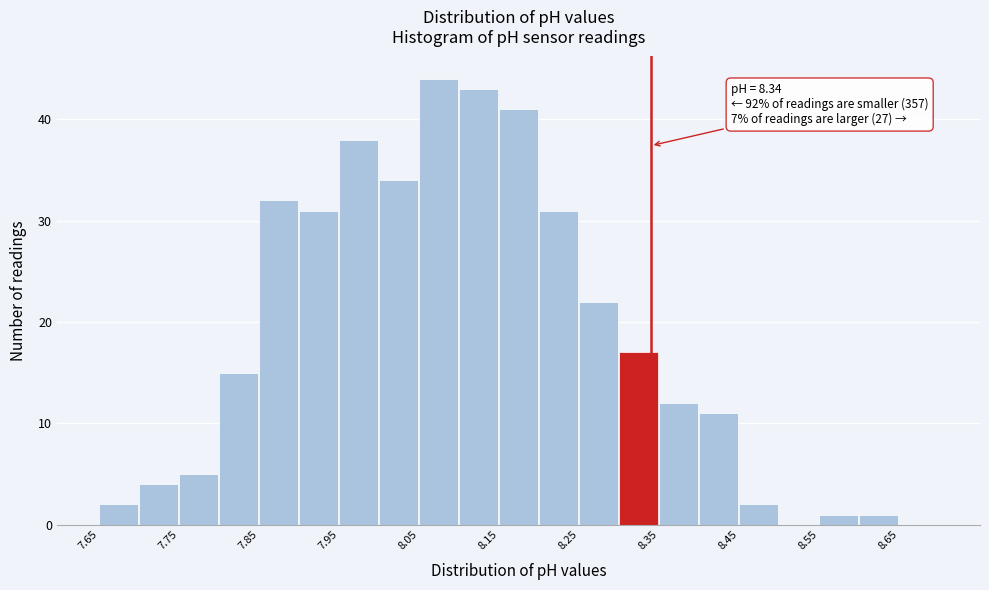

Over which range of the x-axis is the bar tallest?

8.05 to 8.10